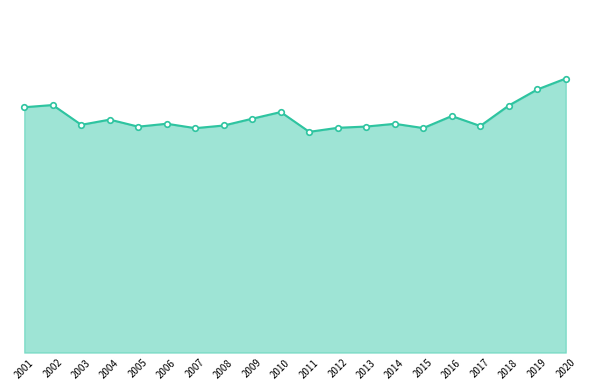

What is the value of the 18th point from the left?

632404